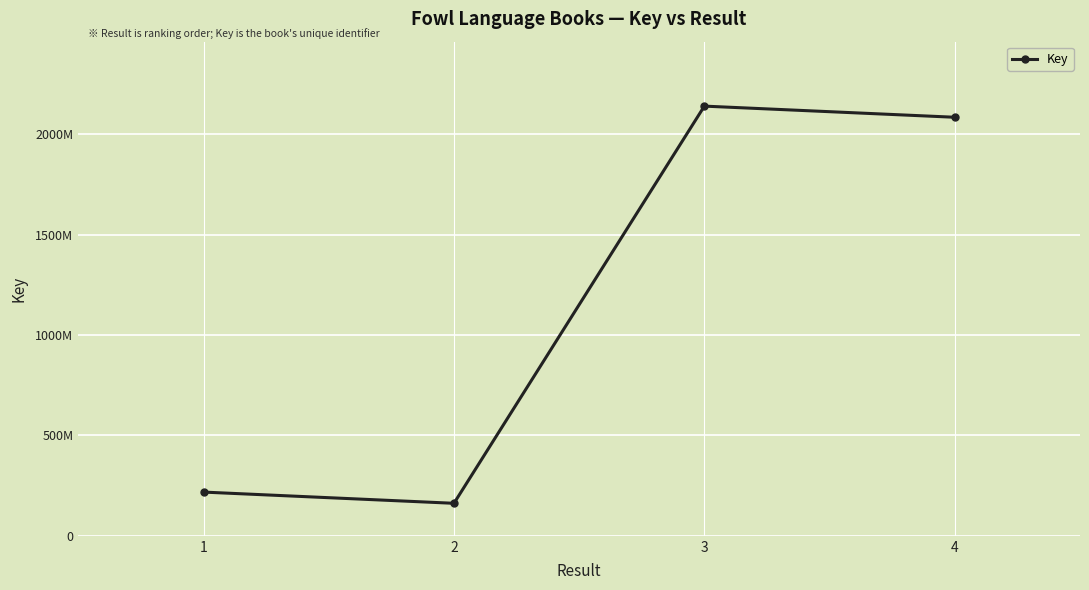

Is this an area chart (filled region under the line)?

No